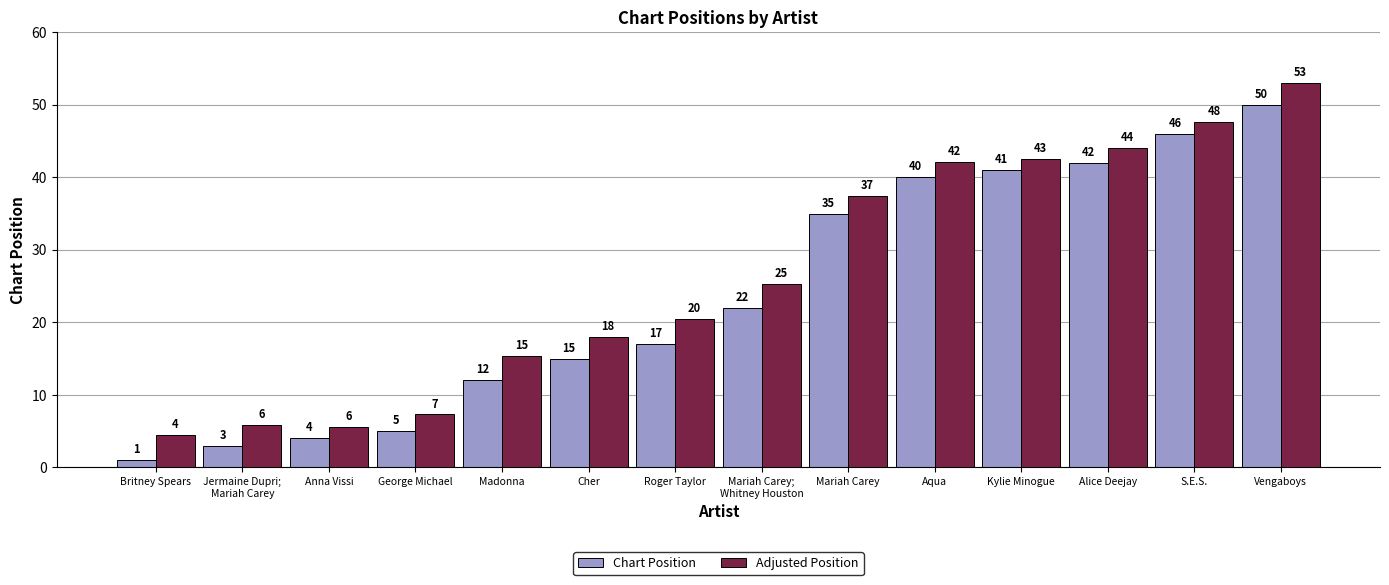

What value does the Adjusted Position series have at Madonna?

15.4